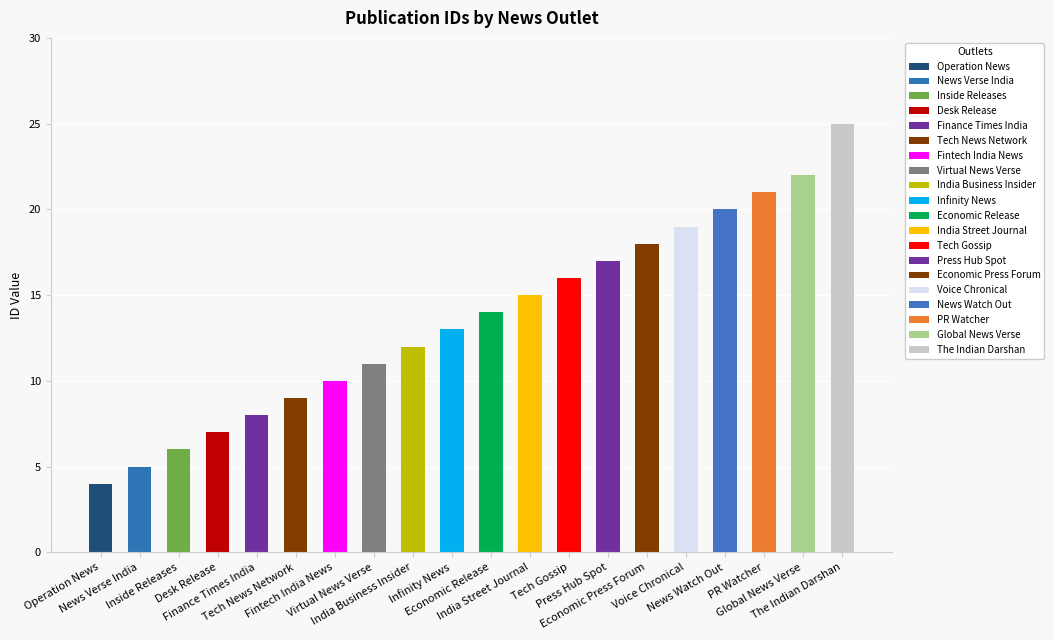

Are the bars grouped side by side (vs. stacked)?

No